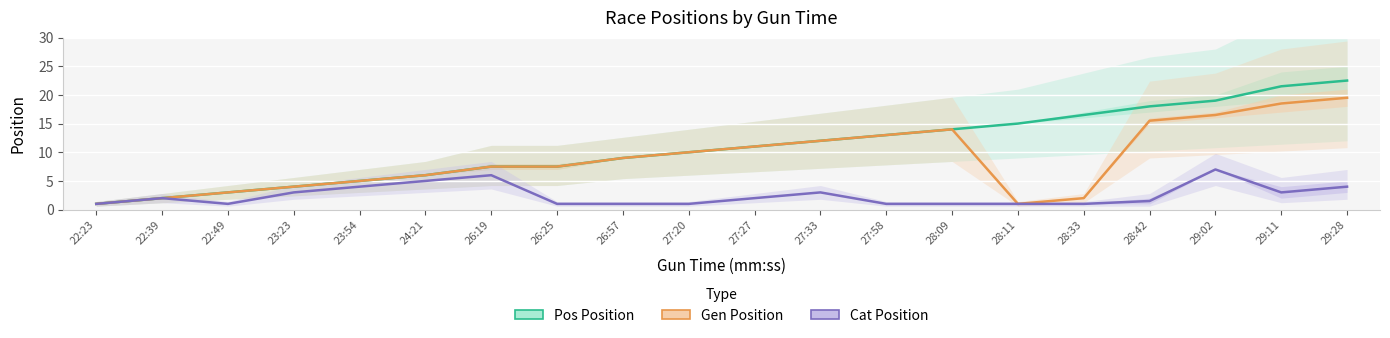

Reading left to right, what are all the values shown in this chart?

Pos: 1.0	2.0	3.0	4.0	5.0	6.0	7.5	7.5	9.0	10.0	11.0	12.0	13.0	14.0	15.0	16.5	18.0	19.0	21.5	22.5
Gen Pos: 1.0	2.0	3.0	4.0	5.0	6.0	7.5	7.5	9.0	10.0	11.0	12.0	13.0	14.0	1.0	2.0	15.5	16.5	18.5	19.5
Cat Pos: 1.0	2.0	1.0	3.0	4.0	5.0	6.0	1.0	1.0	1.0	2.0	3.0	1.0	1.0	1.0	1.0	1.5	7.0	3.0	4.0